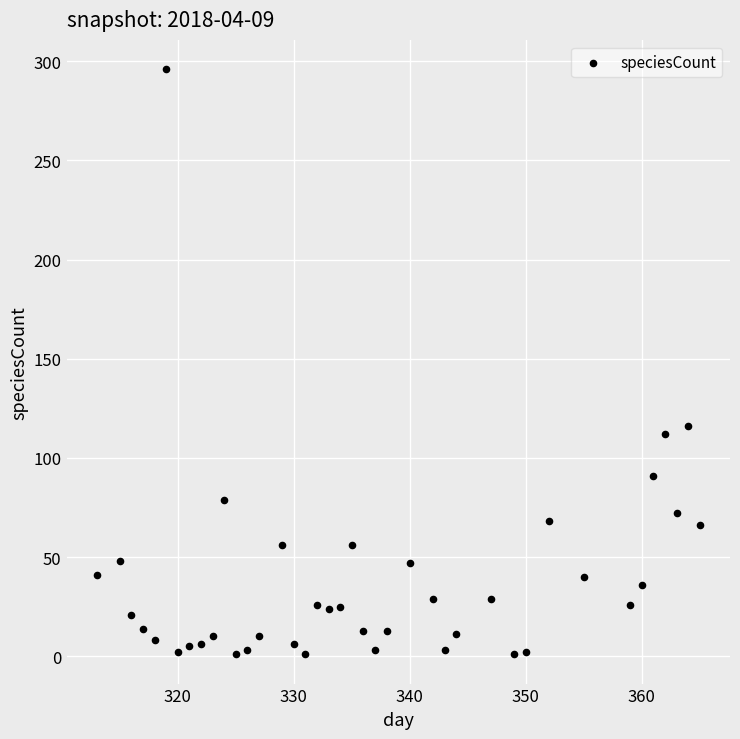

What Y value in the scatter plot is closest to 148?

116